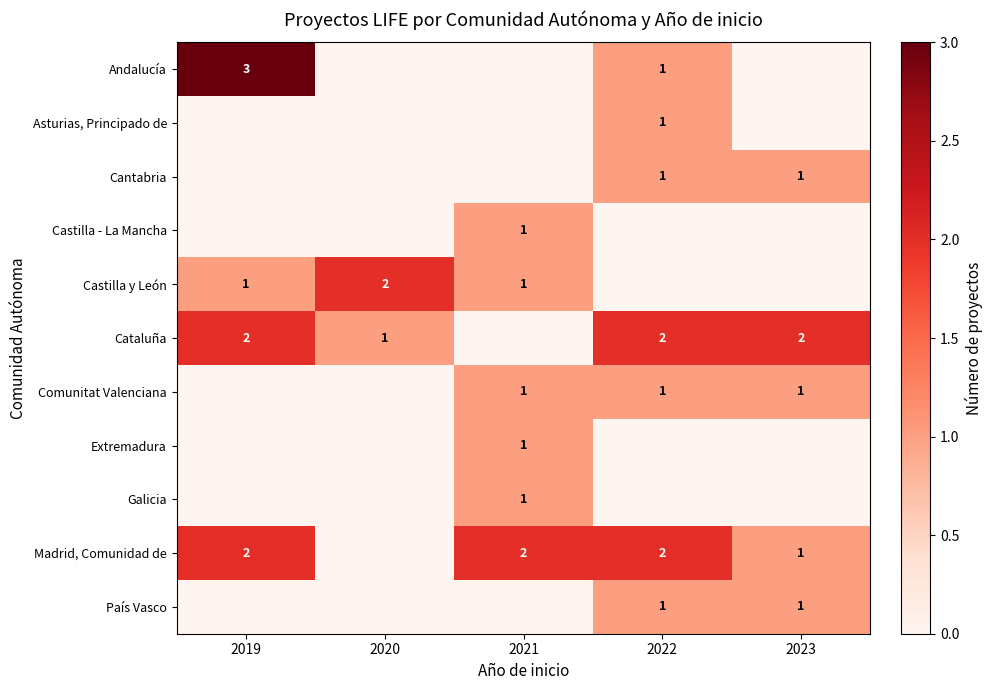

True or false: Cataluña has a value of 2 at 2022.

True